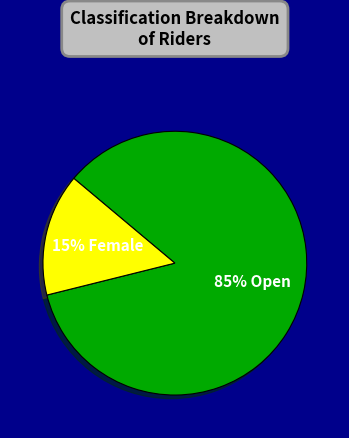

Is there a majority slice in this chart?

Yes